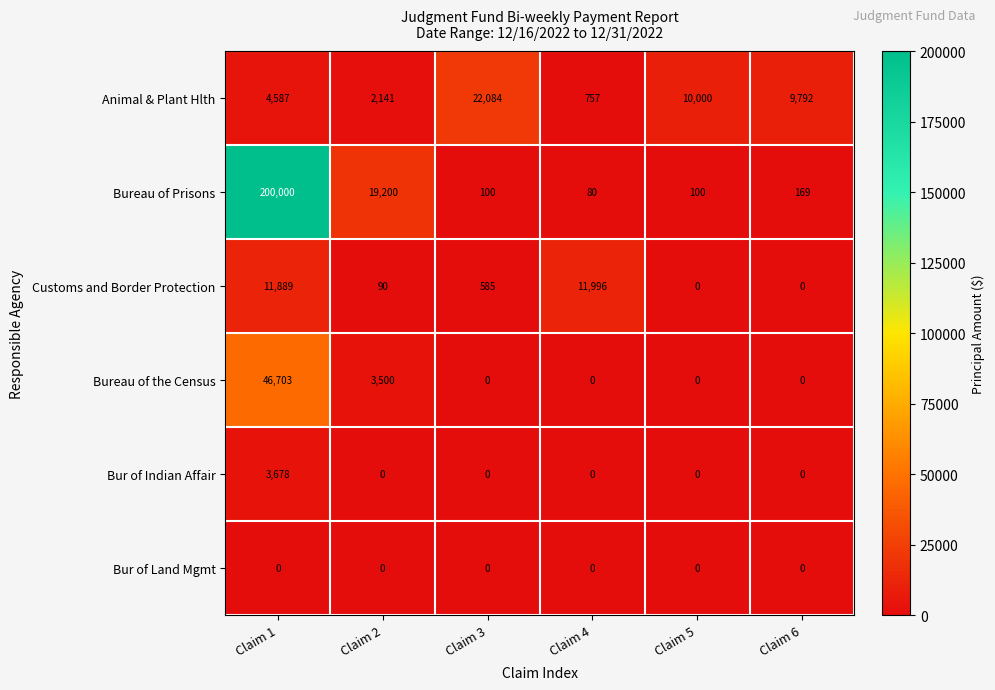

At which category does the chart reach its peak across all series?

Claim 1